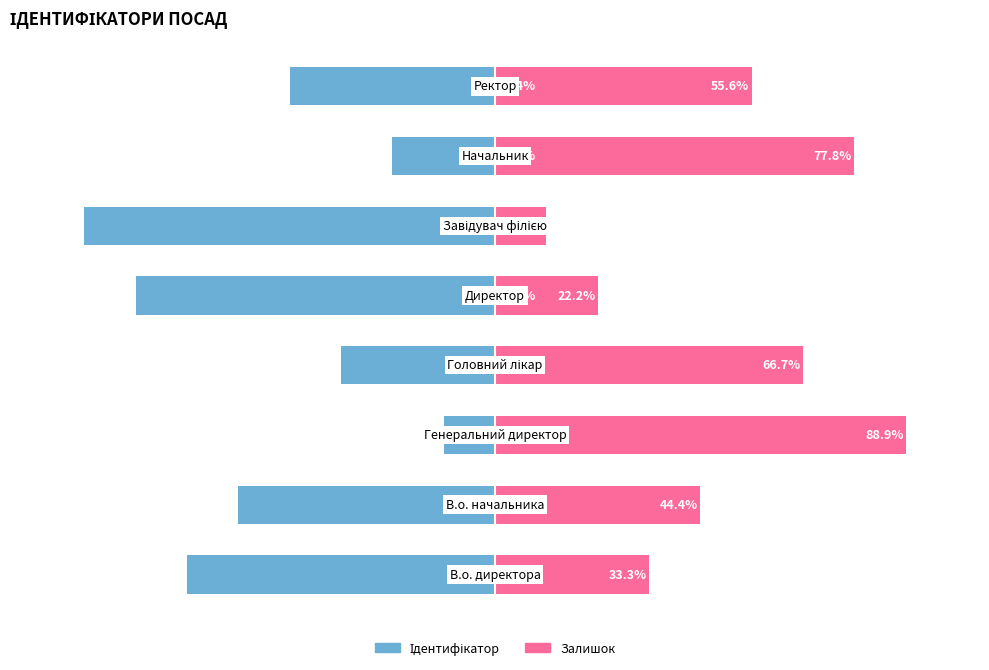

Reading right to left, what are all the values shown in this chart?

Ідентифікатор (ліво): -44.4	-22.2	-88.9	-77.8	-33.3	-11.1	-55.6	-66.7
Залишок (право): 55.6	77.8	11.1	22.2	66.7	88.9	44.4	33.3